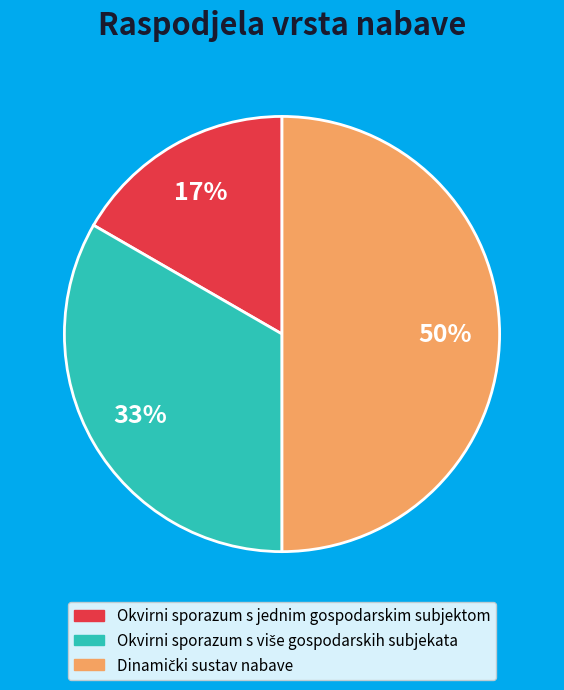

To the nearest percent, what is the difference between the largest and smallest slice percentages?

33%